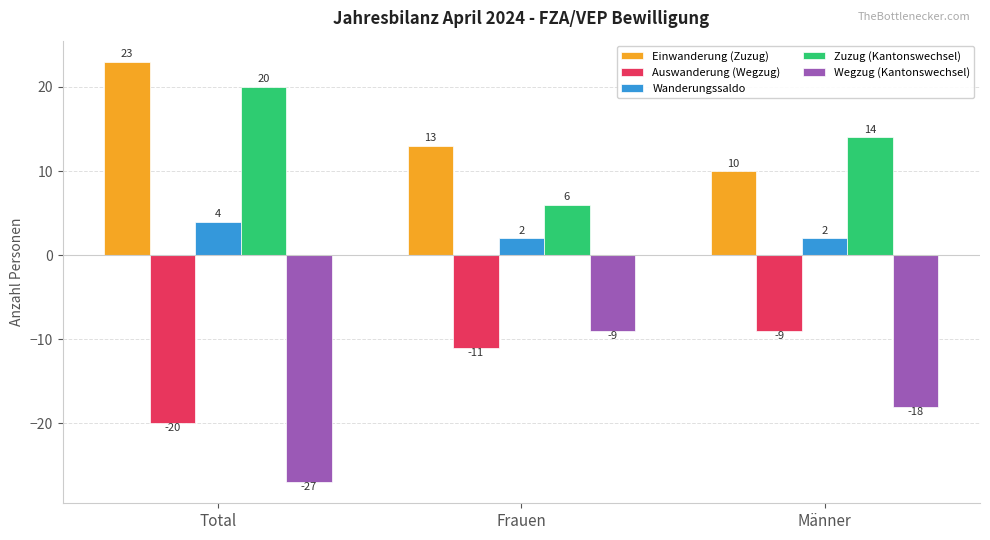

Which series has the widest spread of values?

Wegzug (Kantonswechsel)